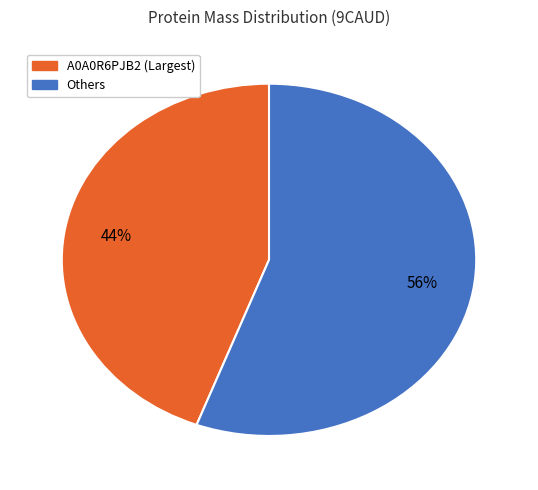

To the nearest percent, what is the average slice percentage?

50%